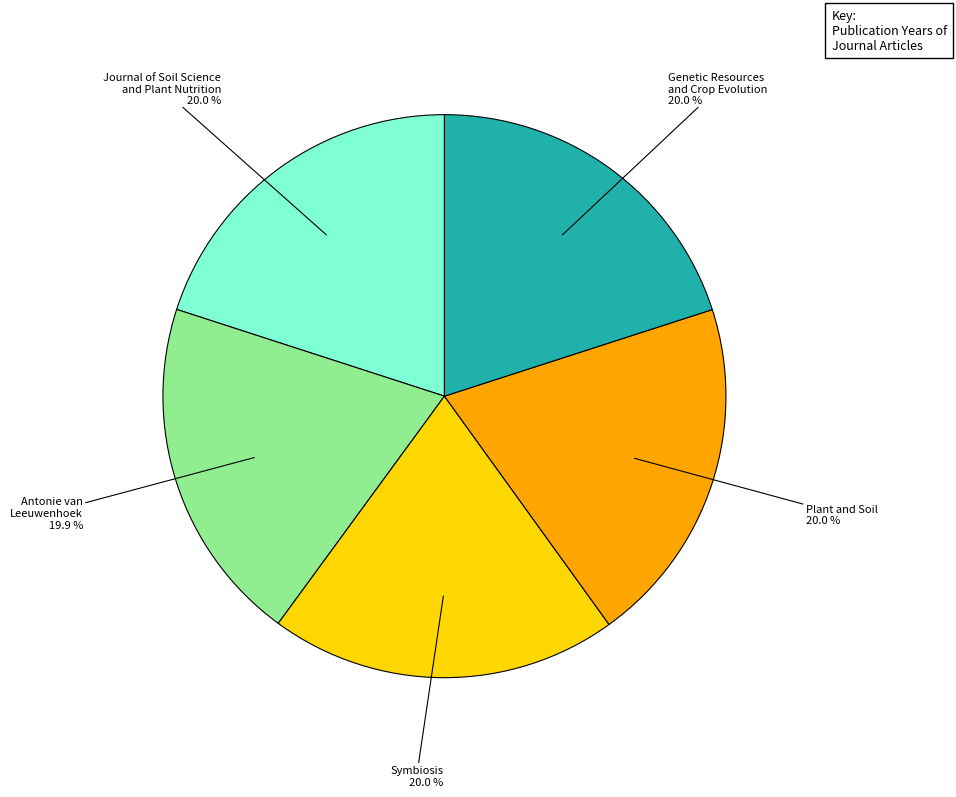

What is the ratio of the value at Plant and Soil to the value at Journal of Soil Science and Plant Nutrition?

1.0